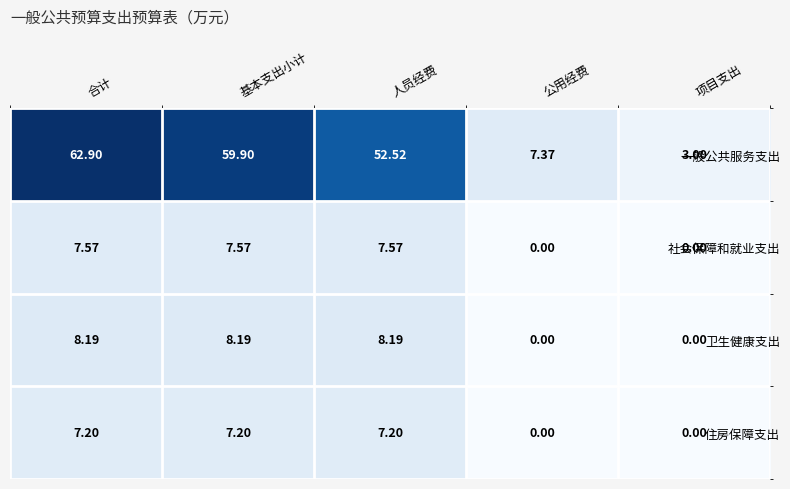

At which category does the chart reach its peak across all series?

合计